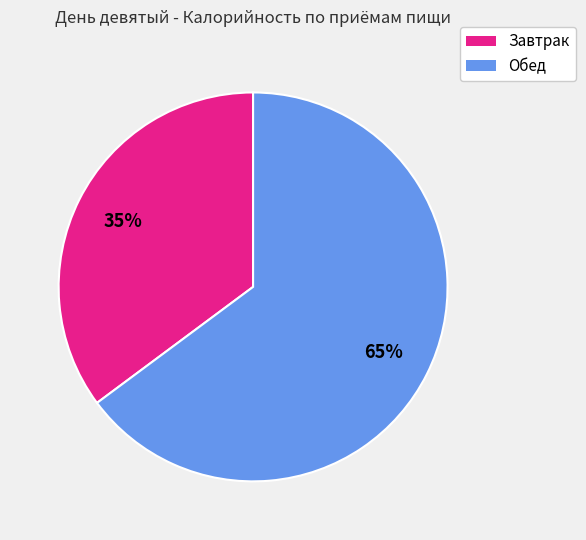

Rank the categories by value from lowest to highest.

Завтрак, Обед